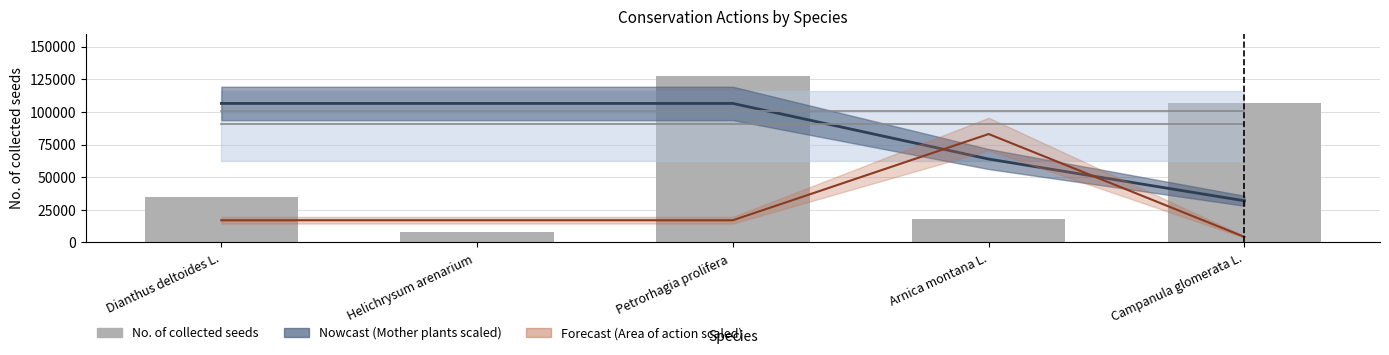

What is the average value?

59100